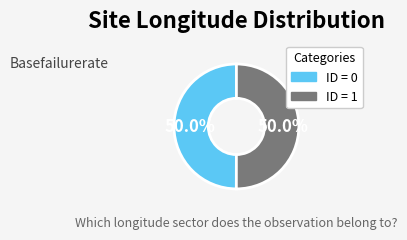

How many slices are in this pie chart?

2